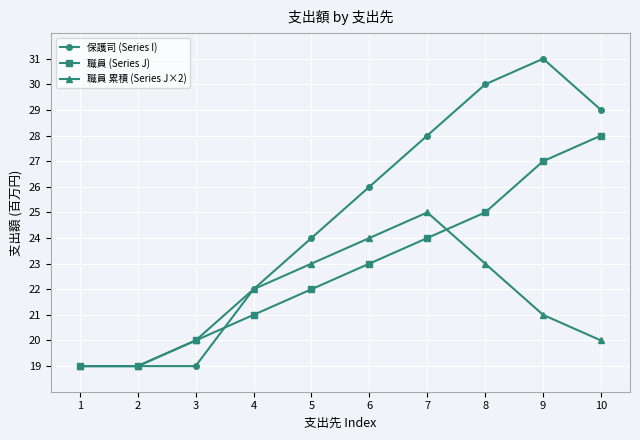

What is the minimum value for 保護司 (Series I)?

19